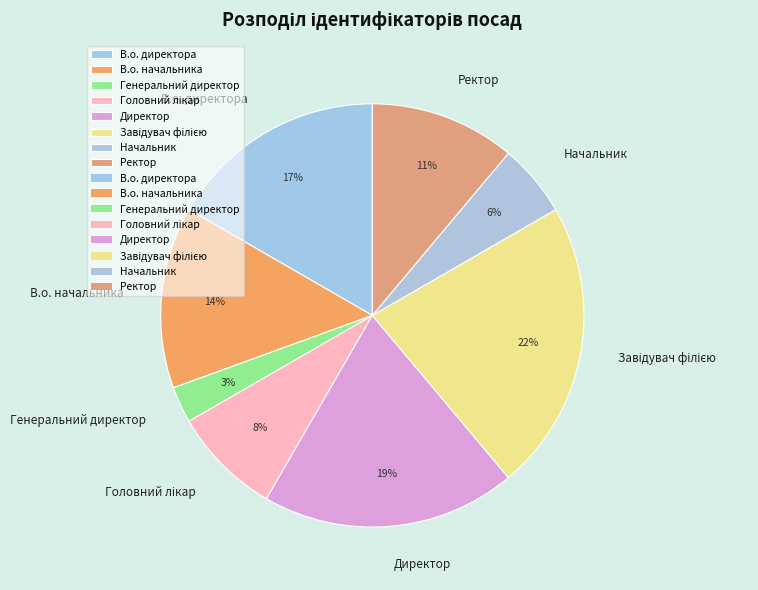

Which has a higher value, В.о. директора or Ректор?

В.о. директора